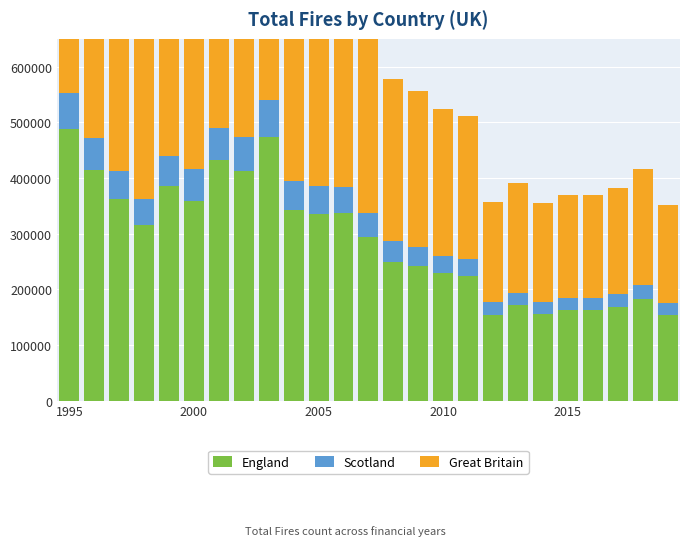

Count the number of categories in the chart.

25